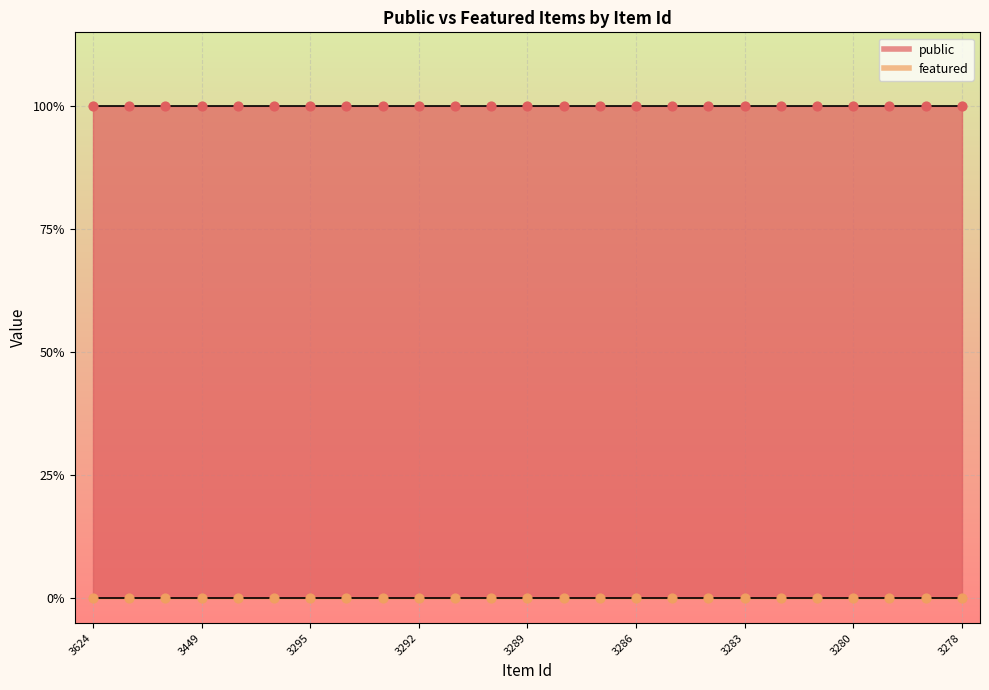

At which category is the sum across all series the highest?

3624